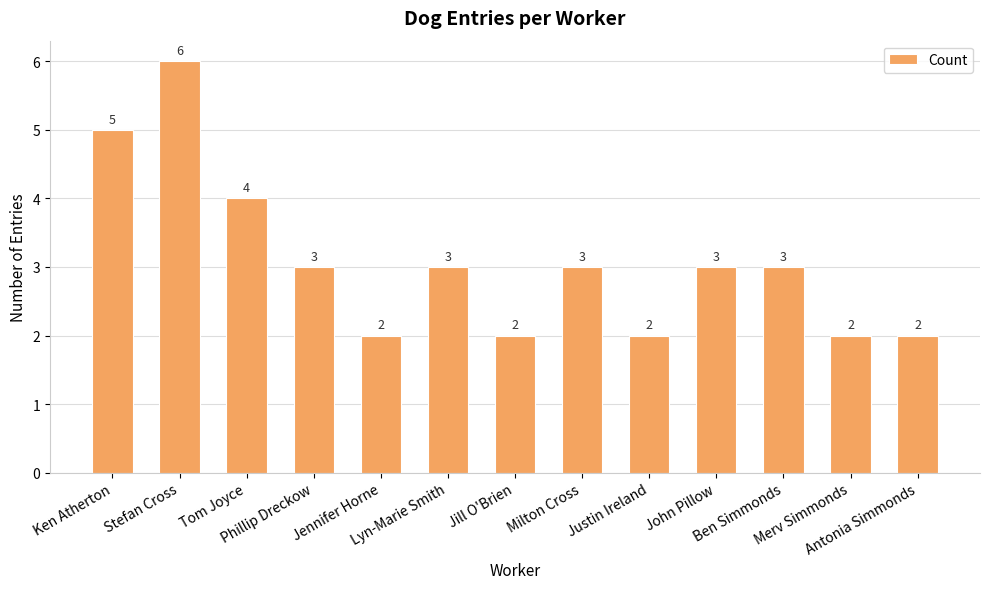

Where does the data first go above 3?

Ken Atherton